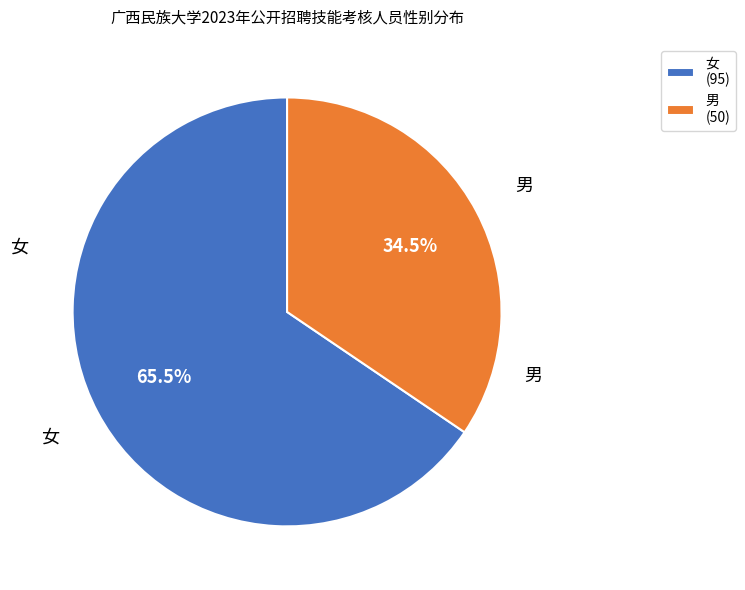

To the nearest percent, what is the average slice percentage?

50%